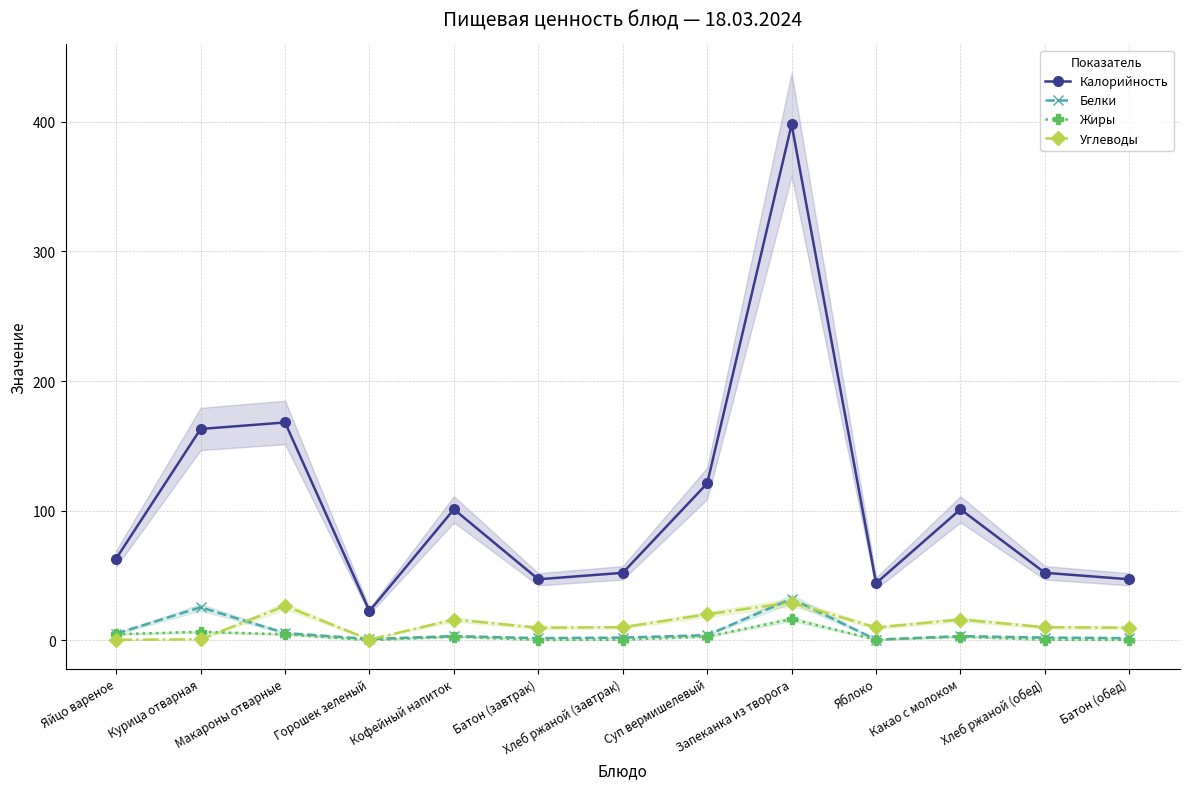

Is it true that Жиры equals 0.1 at Хлеб ржаной (завтрак)?

False